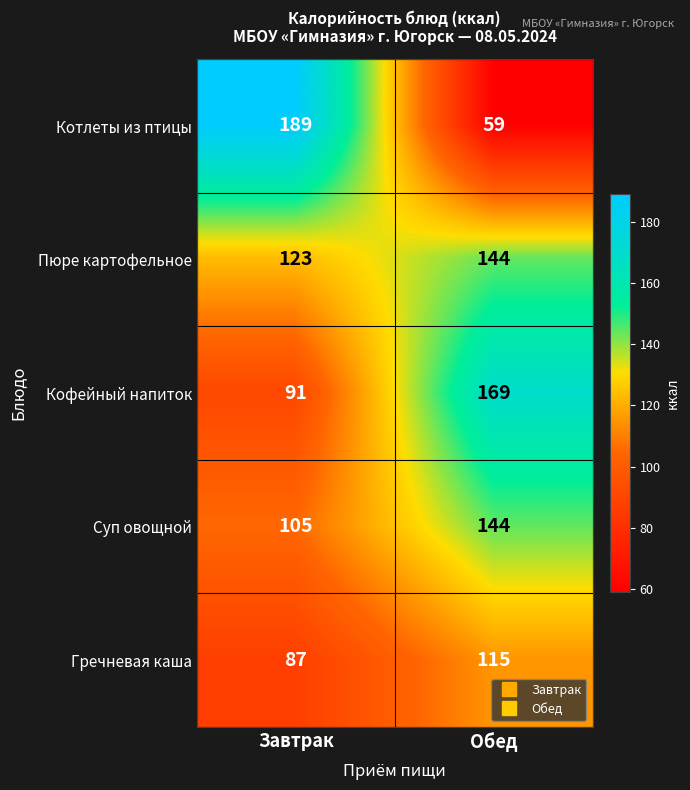

What is the sum of the Гречневая каша values at Завтрак and Обед?

202